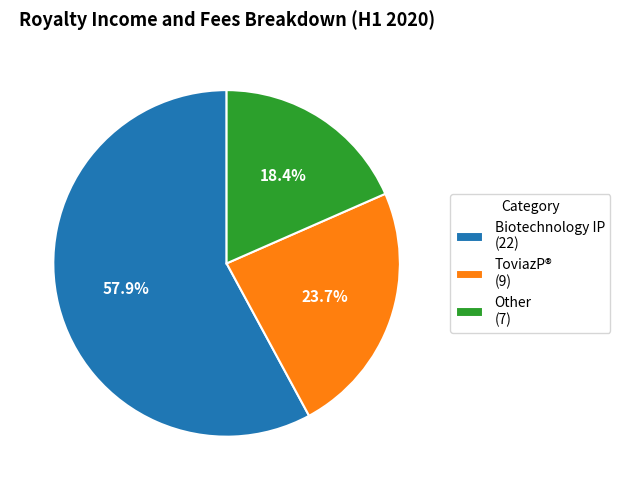

How many segments does this pie chart have?

3